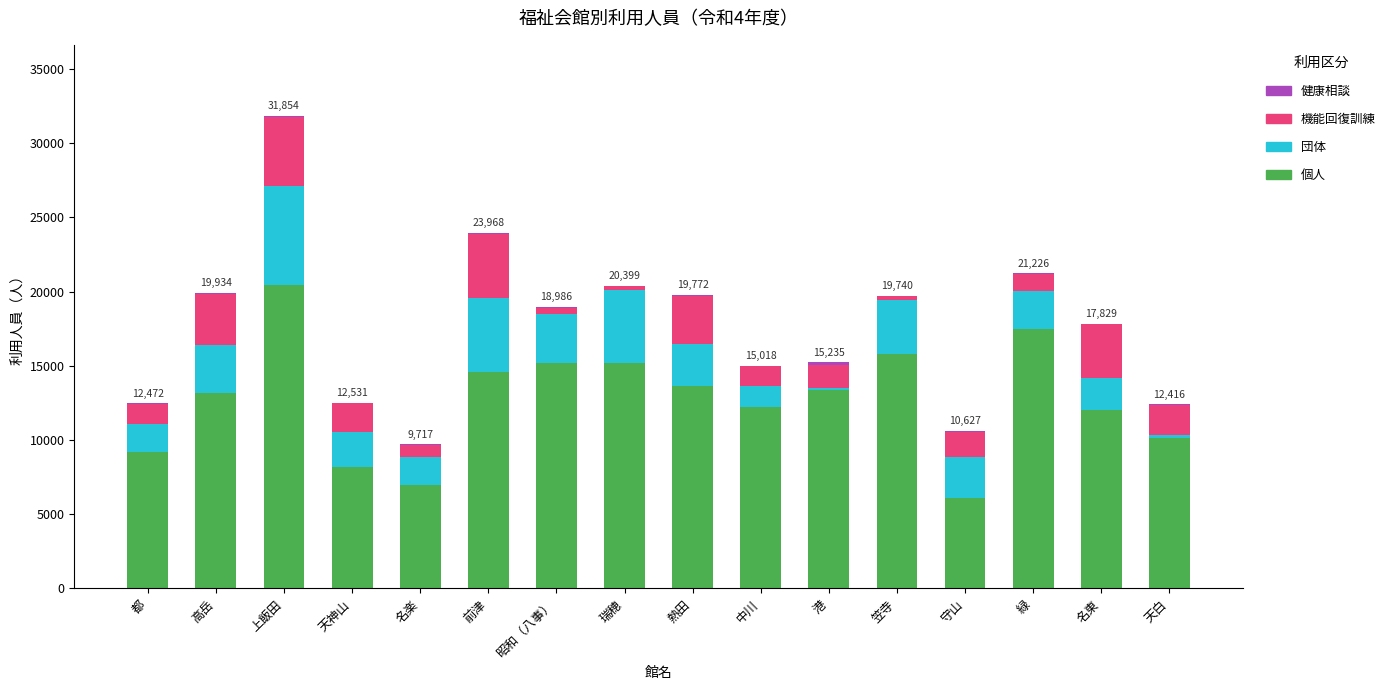

What is the maximum value for 個人?

20447